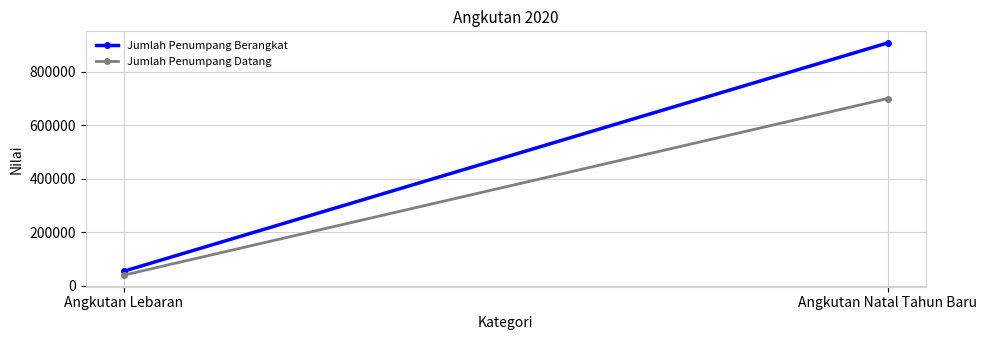

Rank the categories by Jumlah Penumpang Datang value from lowest to highest.

Angkutan Lebaran, Angkutan Natal Tahun Baru